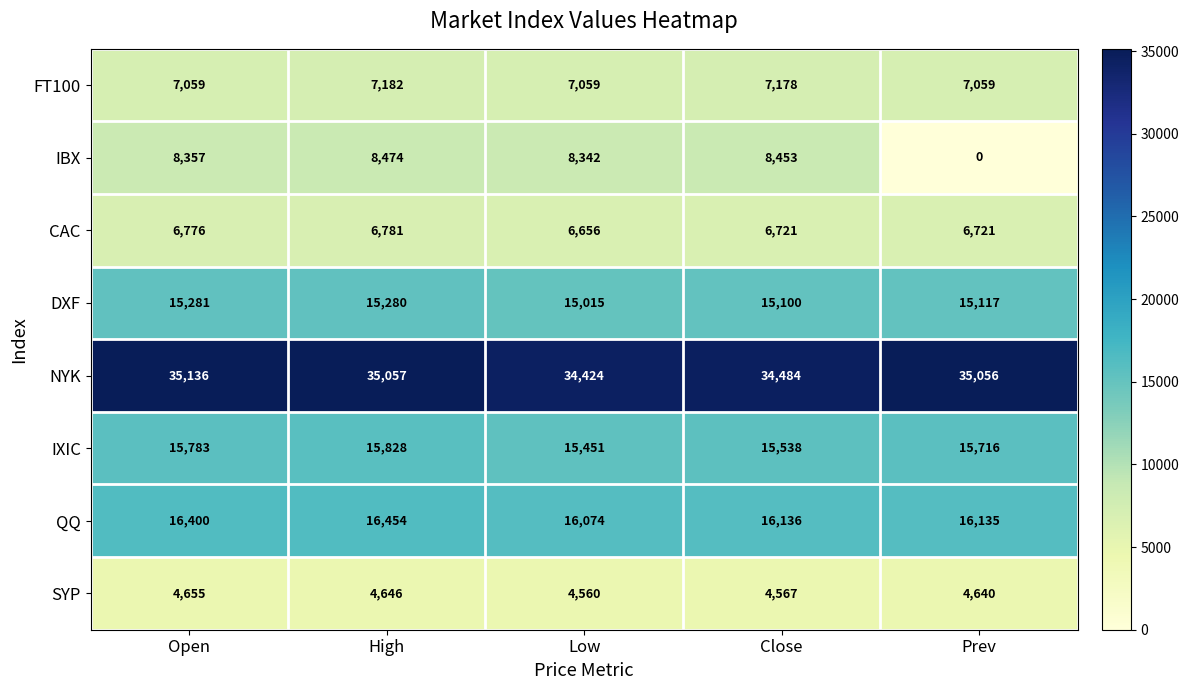

Between Open and Close, which series saw the biggest shift?

NYK